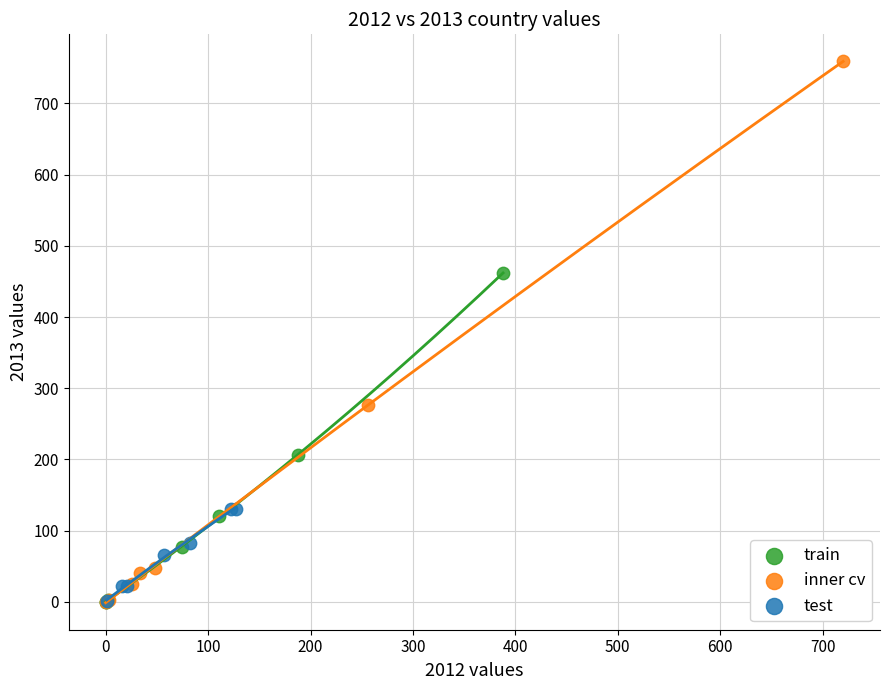

Which series has the widest spread of Y values?

inner cv